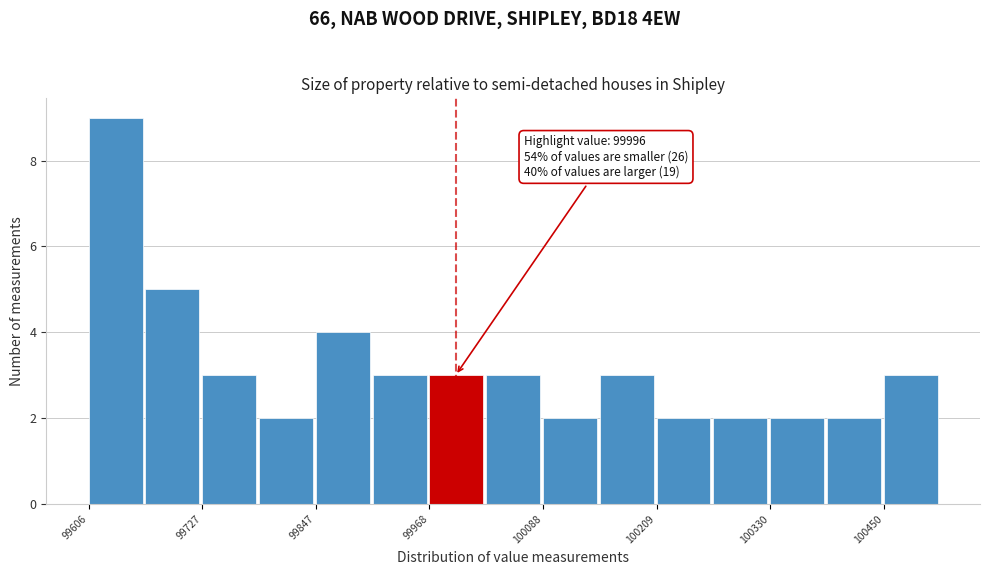

Read against the x-axis, roughly where is the centre of the tallest bar?

99640